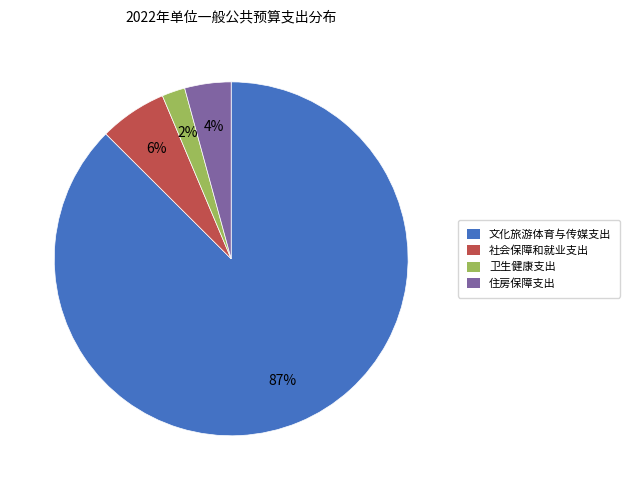

Is it true that 住房保障支出 is 10% of the pie?

False